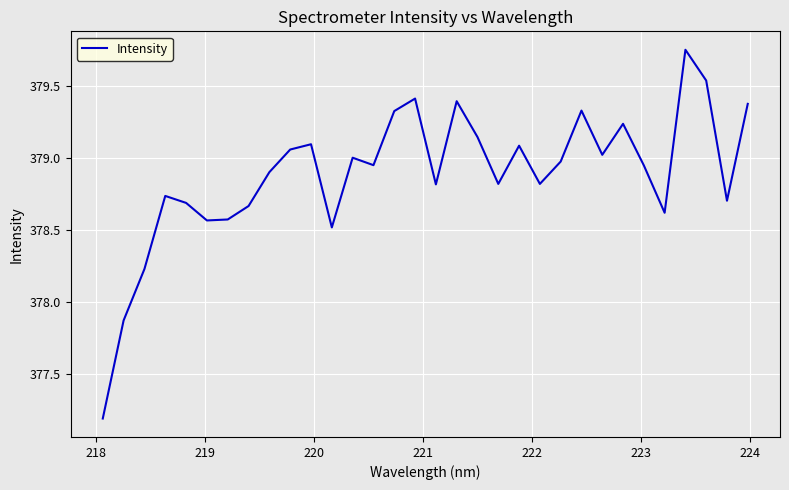

What is the difference between the maximum and minimum values?

2.6